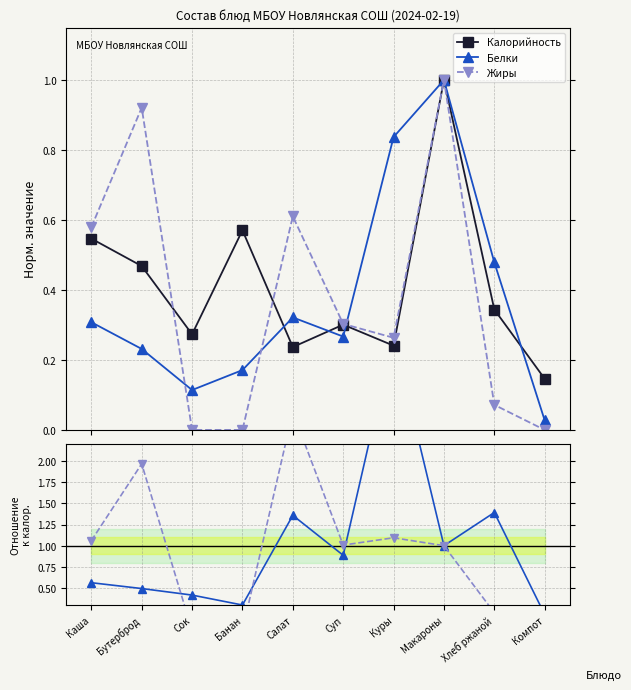

Is it true that Калорийность equals 0.2 at Компот?

False